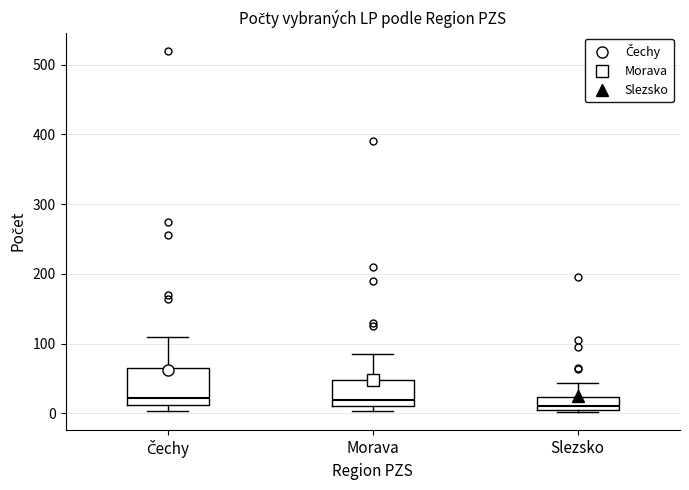

Which box is the tallest, from its lower edge to its upper edge?

Čechy